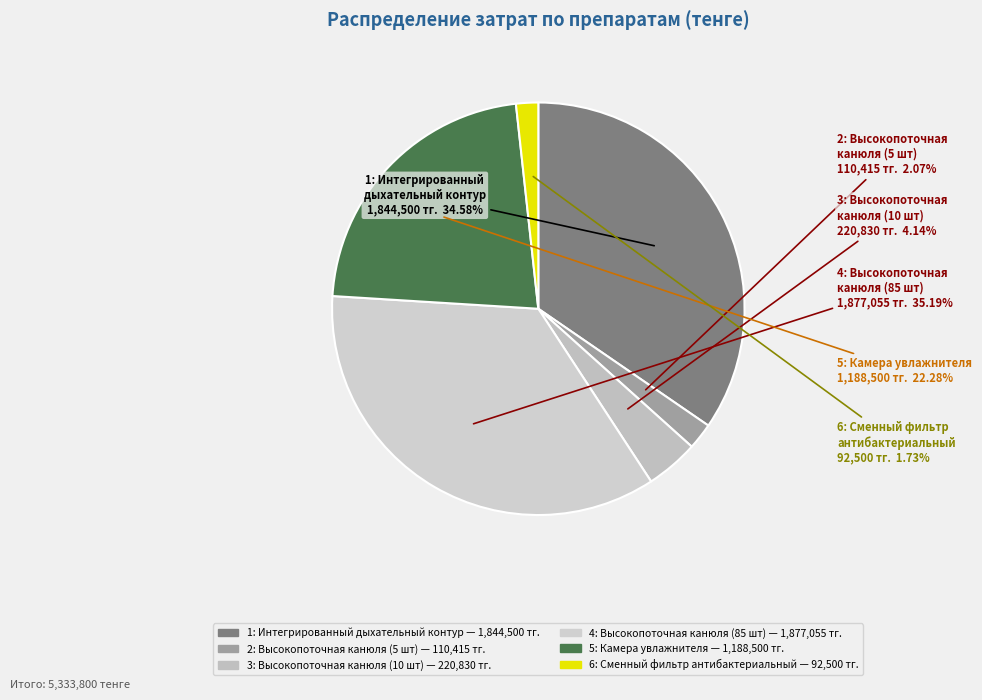

Which has a higher value, 3: Высокопоточная канюля (10 шт) or 1: Интегрированный дыхательный контур?

1: Интегрированный дыхательный контур